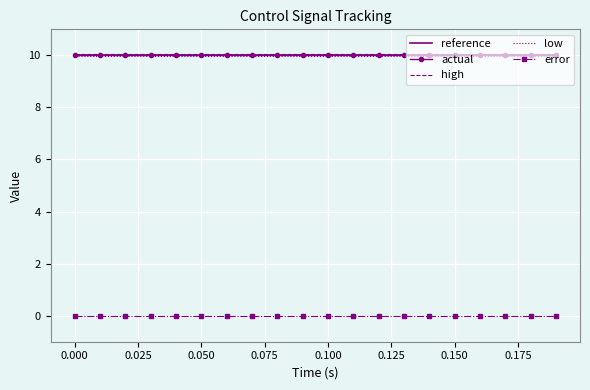

What is the maximum value for reference?

10.0